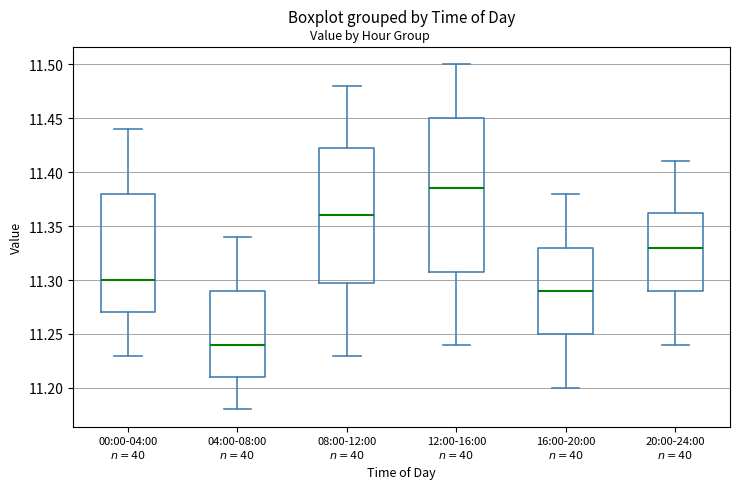

Reading left to right, read every box against the y-axis: the position of its median line, the range the box covers, and the ends of its whiskers. The values are not printed on the chart, so give them approximately, as read against the axis.

00:00-04:00 $n=40$: median 11.300, box 11.270 to 11.380, whiskers 11.230 to 11.440
04:00-08:00 $n=40$: median 11.240, box 11.210 to 11.290, whiskers 11.180 to 11.340
08:00-12:00 $n=40$: median 11.360, box 11.300 to 11.425, whiskers 11.230 to 11.480
12:00-16:00 $n=40$: median 11.385, box 11.310 to 11.450, whiskers 11.240 to 11.500
16:00-20:00 $n=40$: median 11.290, box 11.250 to 11.330, whiskers 11.200 to 11.380
20:00-24:00 $n=40$: median 11.330, box 11.290 to 11.365, whiskers 11.240 to 11.410